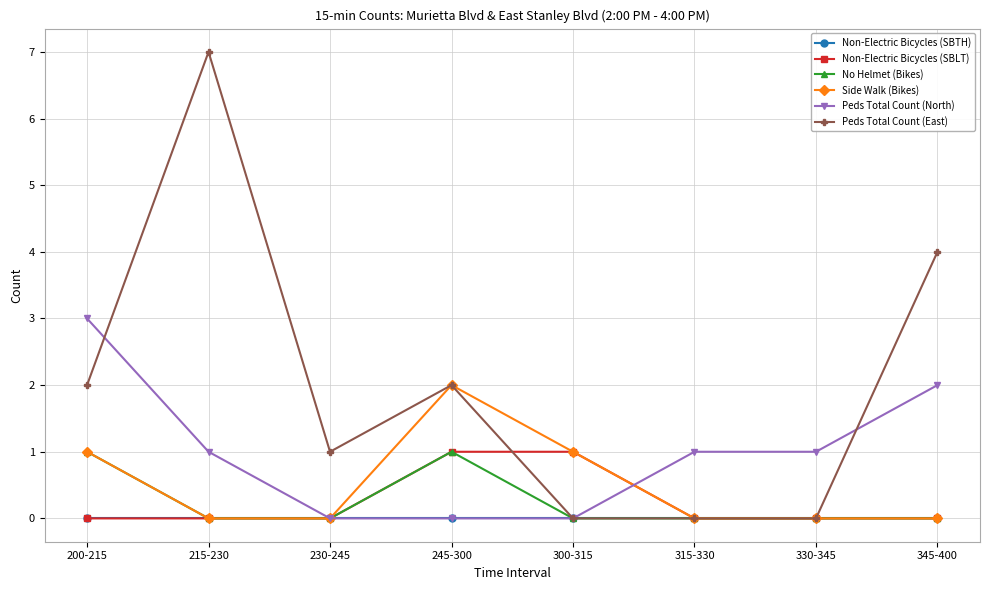

What position from the left is 300-315?

5